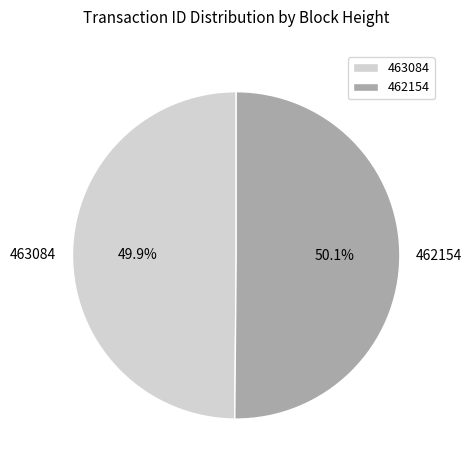

The 463084 slice represents 40% of the pie. True or false?

False